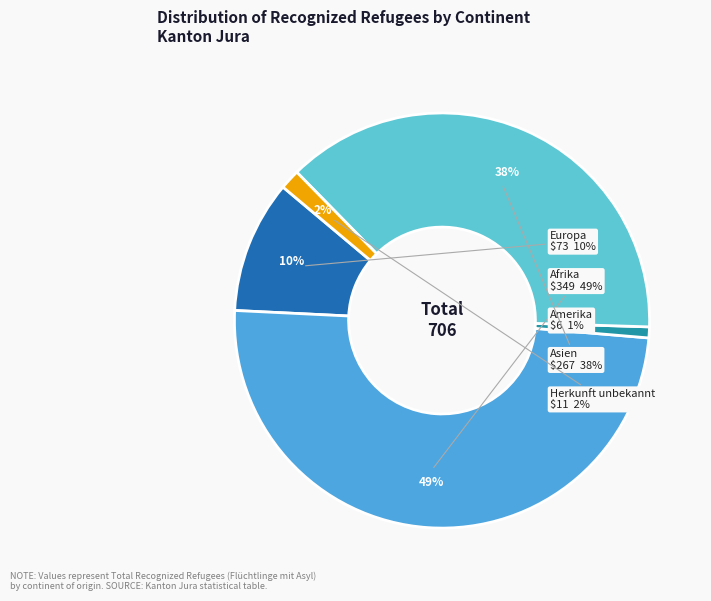

What is the total percentage of Afrika and Ozeanien?

49.4%